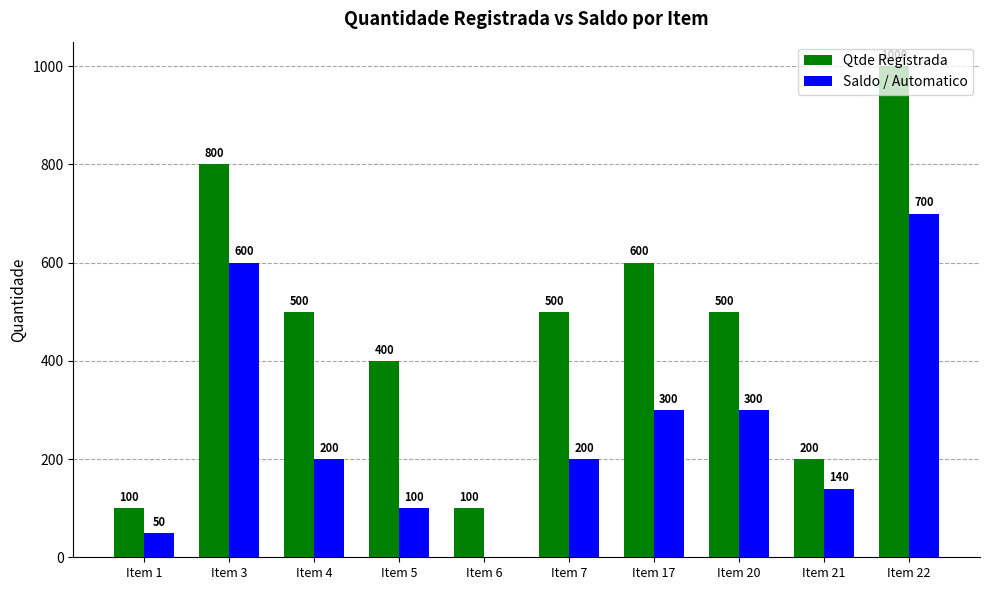

Where does the Qtde Registrada series first go above 500?

Item 3